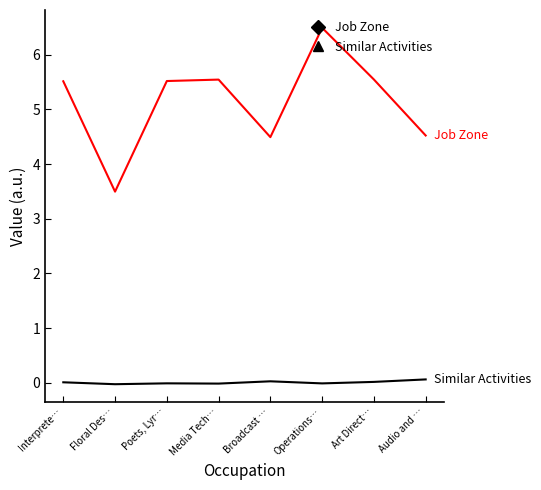

Rank the series by their average value, from highest to lowest.

Job Zone, Similar Activities